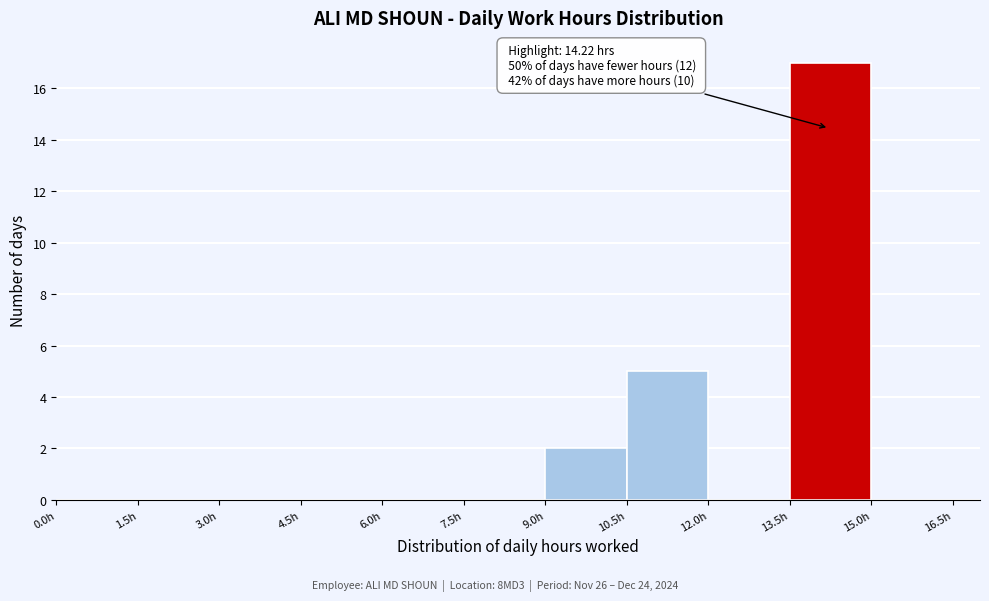

Over which range of the x-axis is the bar tallest?

13.5 to 15.0